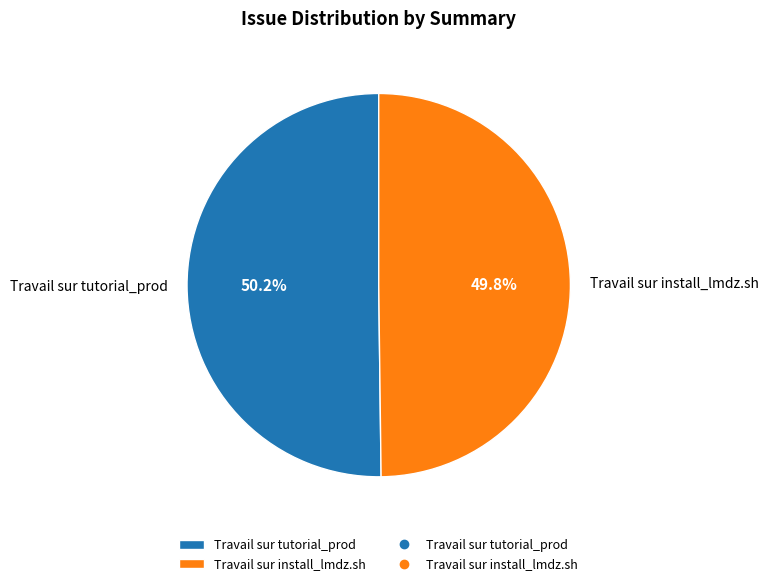

How many slices are in this pie chart?

2